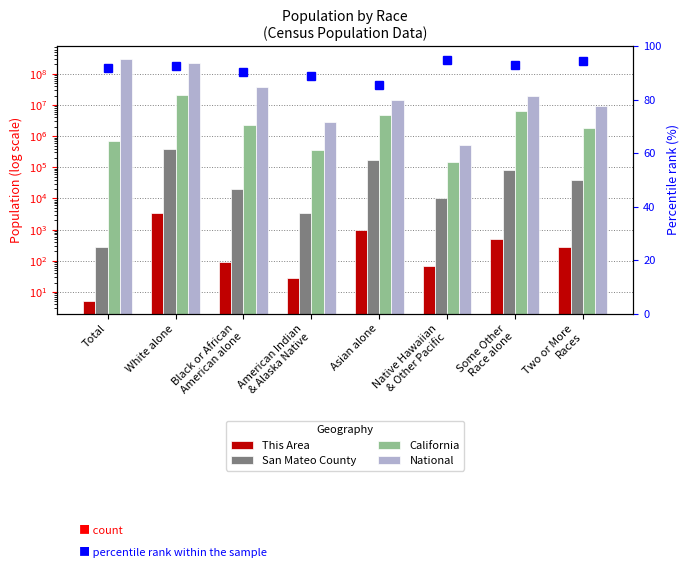

Is the value of San Mateo County at Some Other
Race alone greater than the value of This Area at Asian alone?

Yes